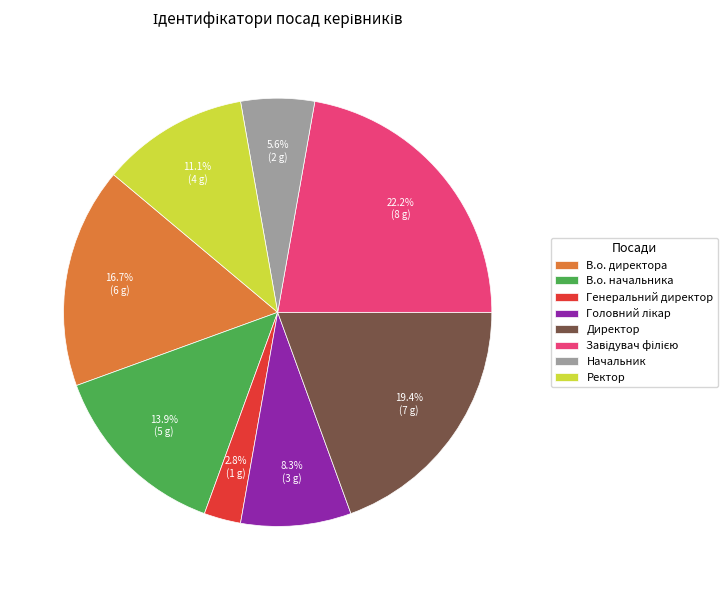

Combined, what portion of the pie is Генеральний директор and Ректор?

13.9%